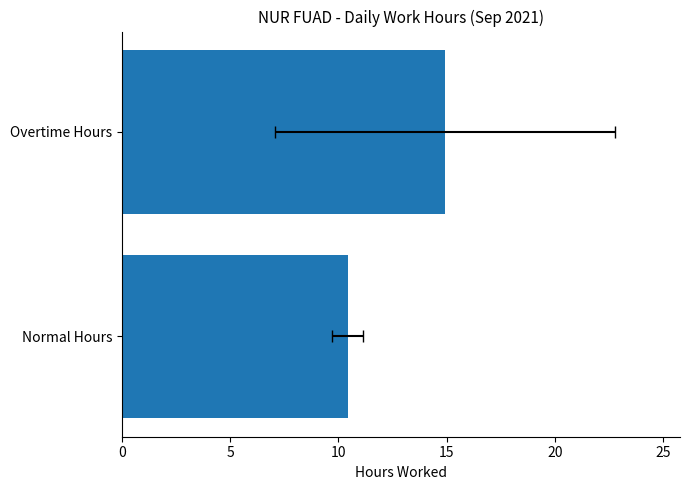

How many bars are there in total?

2